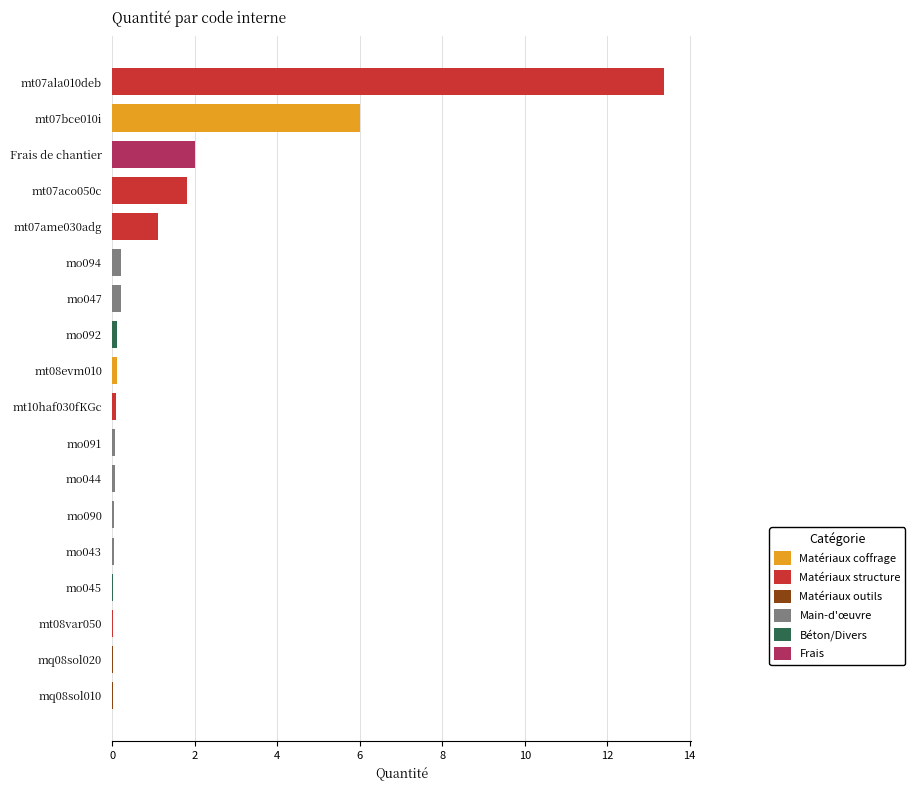

List the labels in order of value, largest first.

mt07ala010deb, mt07bce010i, Frais de chantier, mt07aco050c, mt07ame030adg, mo047, mo094, mt08evm010, mo092, mt10haf030fKGc, mo044, mo091, mo090, mo043, mo045, mt08var050, mq08sol020, mq08sol010